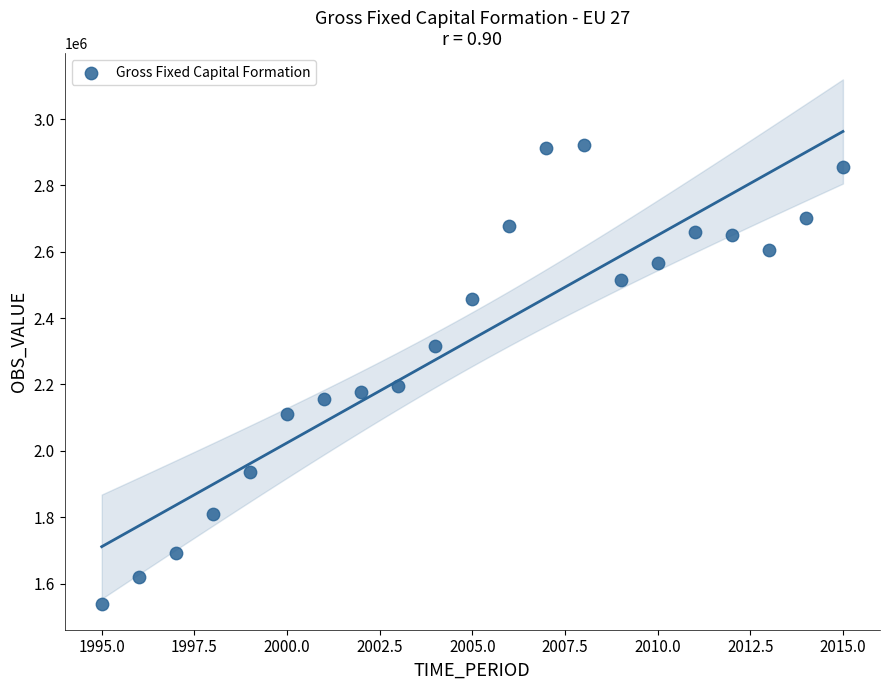

What is the range of X values (max minus min)?

20.0